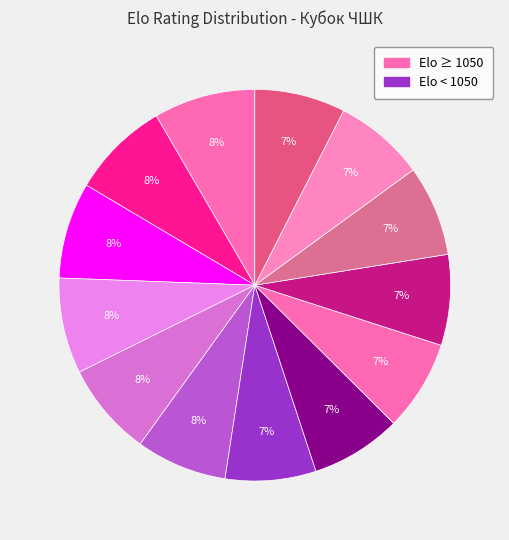

Count the number of slices in the pie.

13